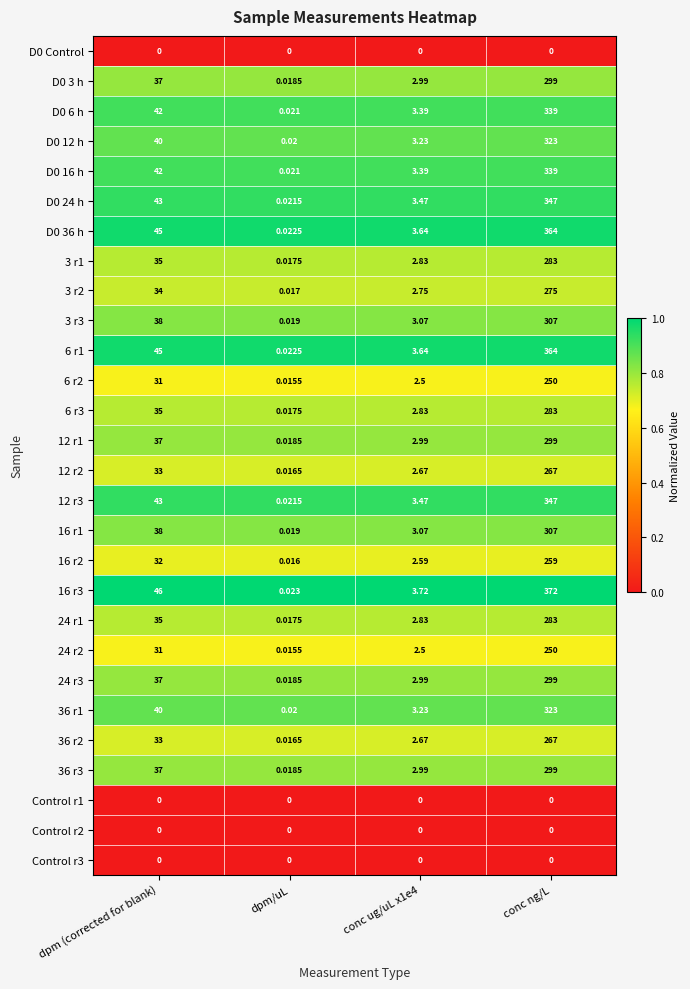

At which category is the sum across all series the highest?

conc ng/L